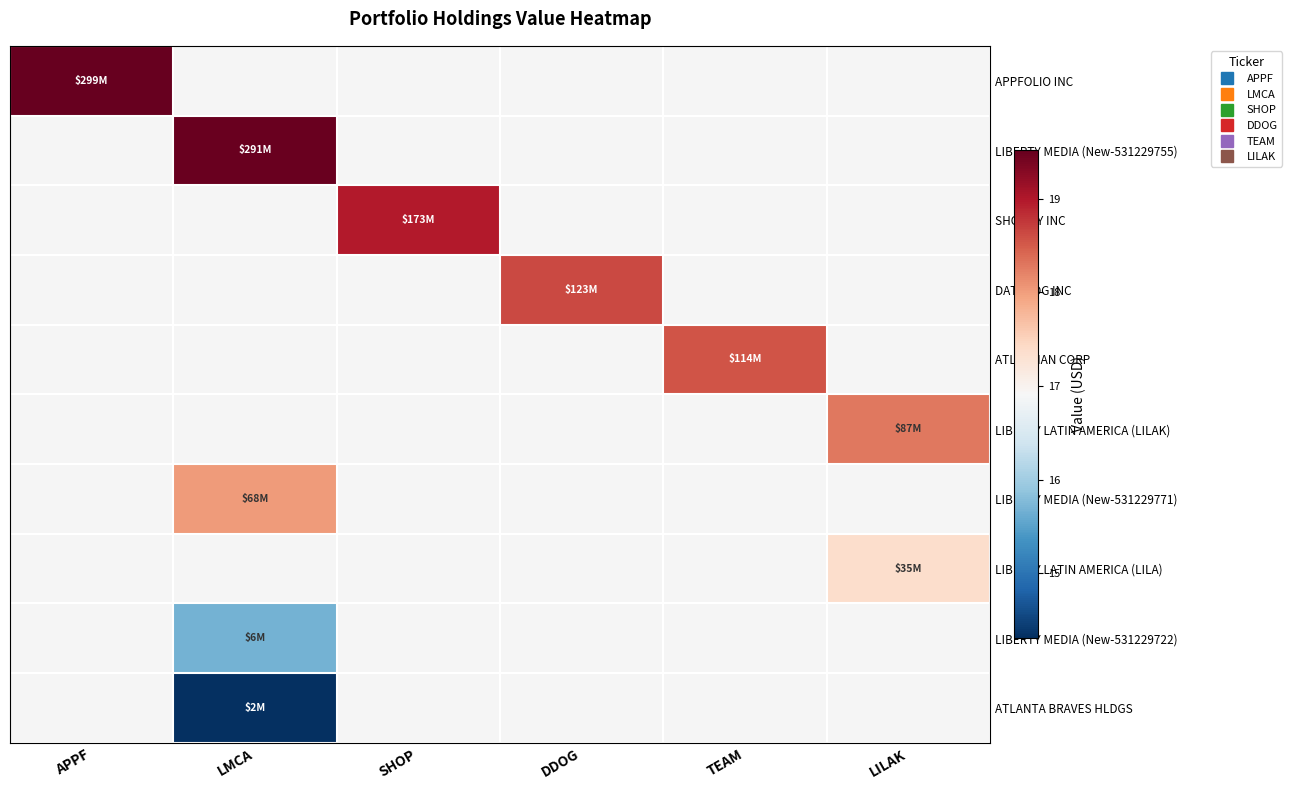

Between APPF and LMCA, which is larger?

LMCA